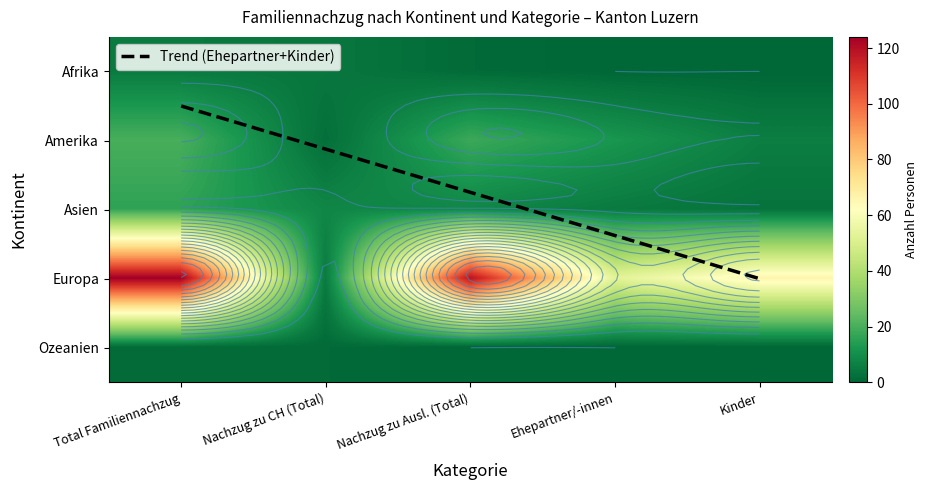

Which series has the largest total across all categories?

Europa